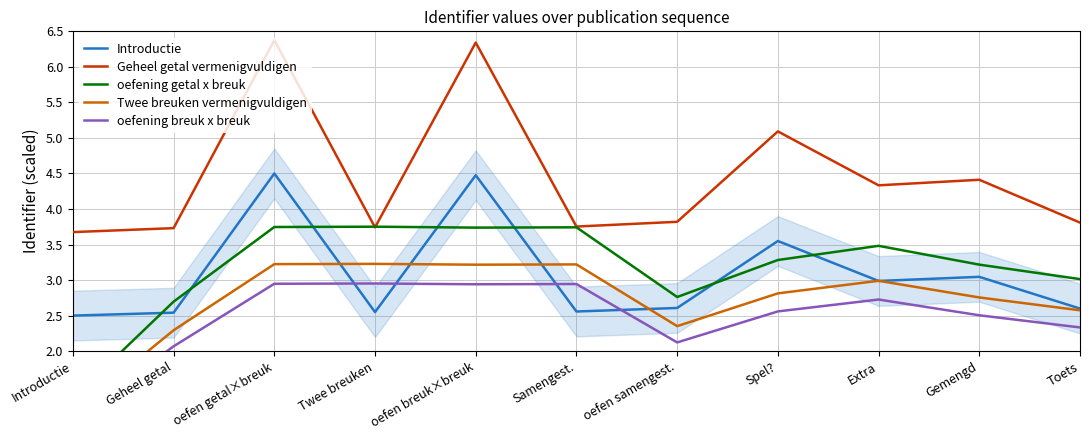

Is the value of Geheel getal vermenigvuldigen at Gemengd greater than the value of oefening getal x breuk at Gemengd?

Yes